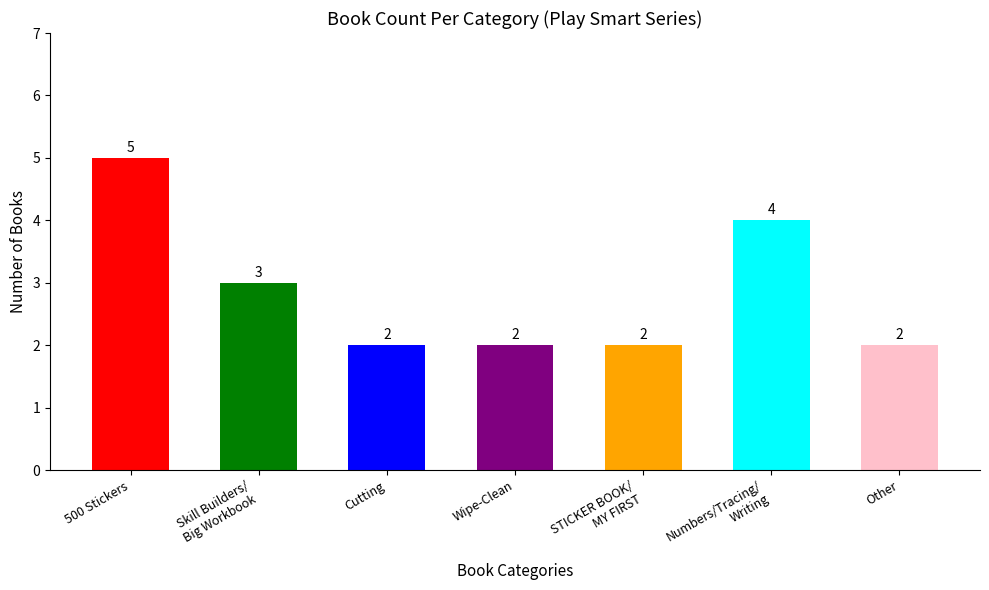

Reading right to left, what are all the values shown in this chart?

Other=2	Numbers/Tracing/
Writing=4	STICKER BOOK/
MY FIRST=2	Wipe-Clean=2	Cutting=2	Skill Builders/
Big Workbook=3	500 Stickers=5